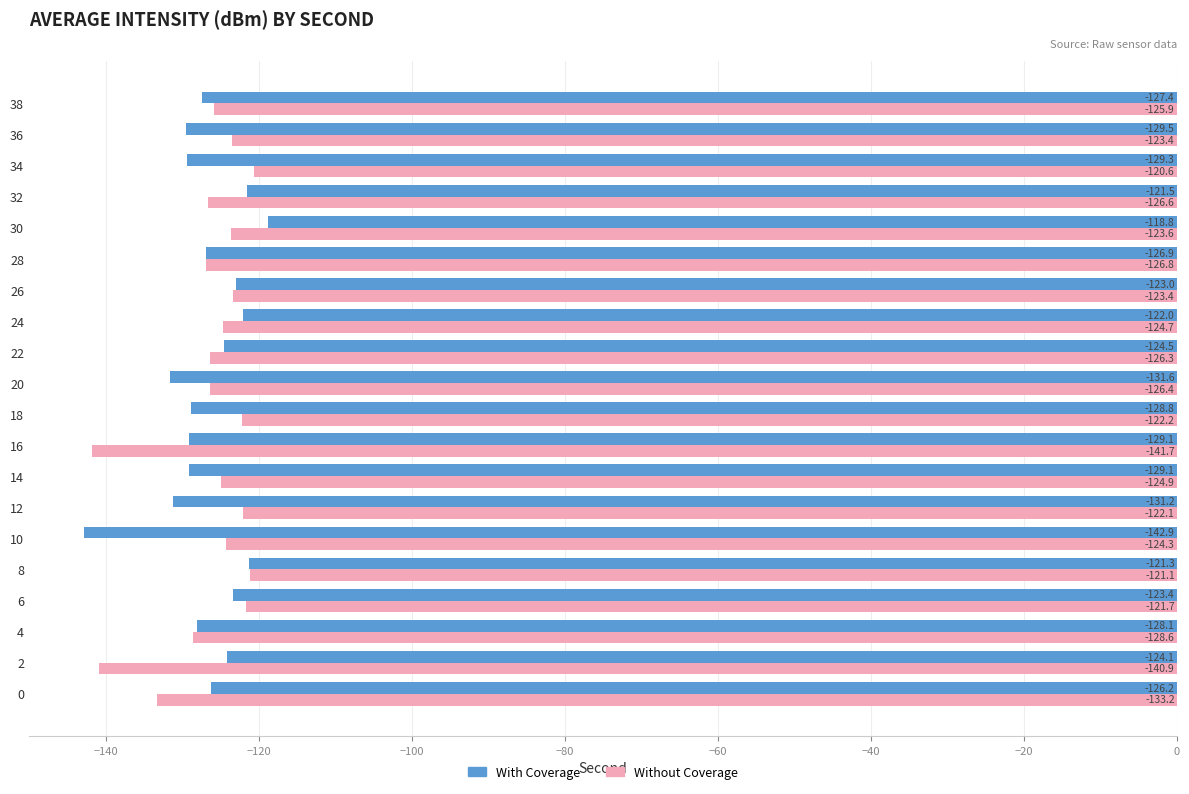

At which category does the chart reach its minimum across all series?

10